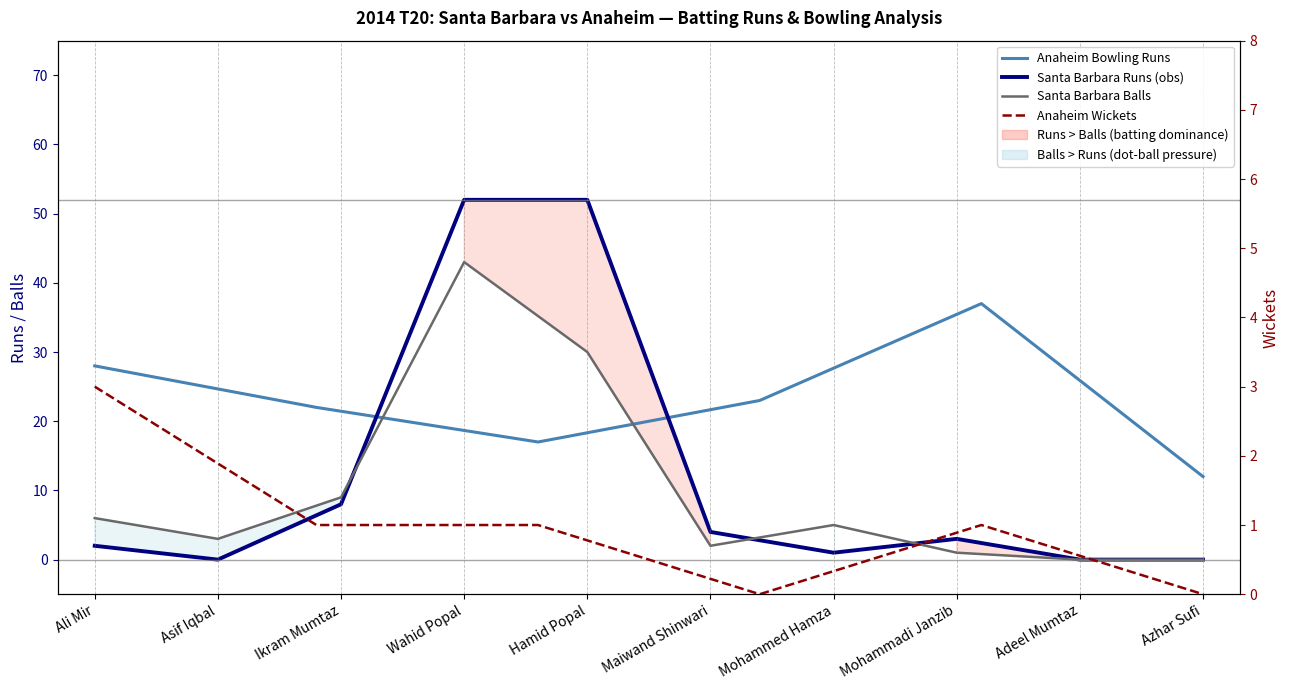

What is the sum of all Santa Barbara Runs values?

122